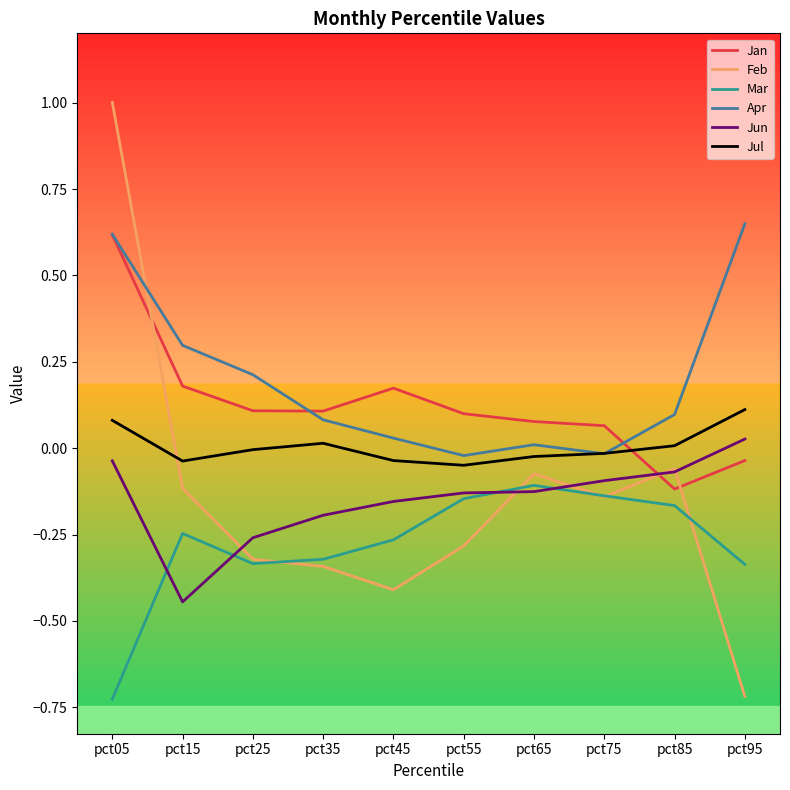

At which category is the sum across all series the highest?

pct05